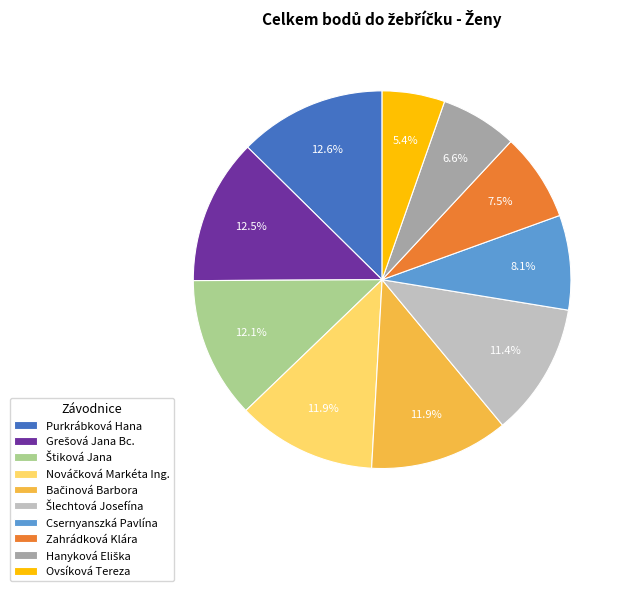

Combined, do Csernyanszká Pavlína and Zahrádková Klára account for over 50%?

No